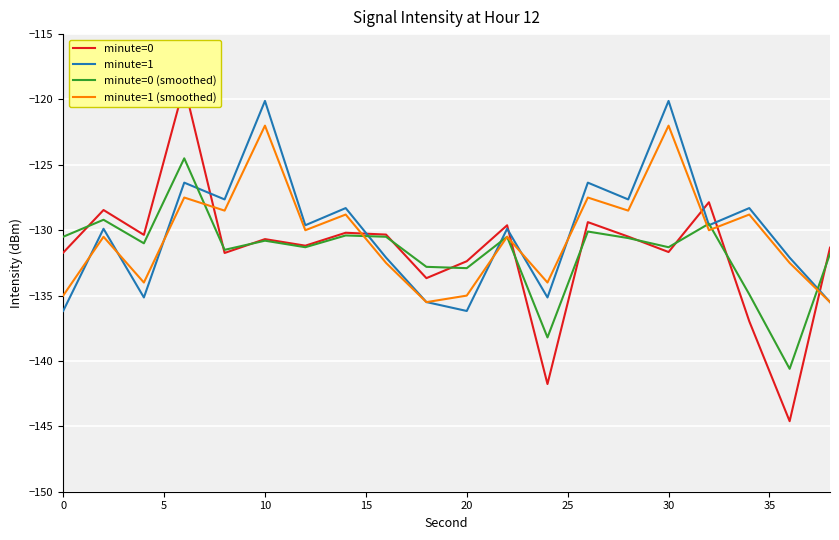

Reading right to left, extract all data points from this chart.

minute=0: -131.3	-144.6	-137.0	-127.9	-131.7	-130.5	-129.4	-141.8	-129.6	-132.4	-133.7	-130.3	-130.2	-131.2	-130.7	-131.7	-118.9	-130.4	-128.5	-131.7
minute=1: -135.5	-132.1	-128.3	-129.6	-120.1	-127.6	-126.4	-135.1	-129.9	-136.2	-135.5	-132.1	-128.3	-129.6	-120.1	-127.6	-126.4	-135.1	-129.9	-136.2
minute=0 (smoothed): -131.8	-140.6	-134.9	-129.5	-131.3	-130.6	-130.1	-138.2	-130.5	-132.9	-132.8	-130.5	-130.4	-131.3	-130.8	-131.5	-124.5	-131.0	-129.2	-130.5
minute=1 (smoothed): -135.5	-132.5	-128.8	-130.0	-122.0	-128.5	-127.5	-134.0	-130.5	-135.0	-135.5	-132.5	-128.8	-130.0	-122.0	-128.5	-127.5	-134.0	-130.5	-135.0